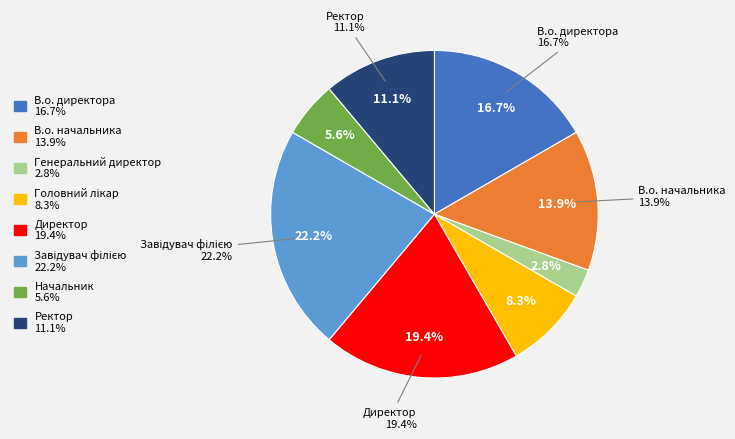

Does В.о. директора represent more than half of the total?

No